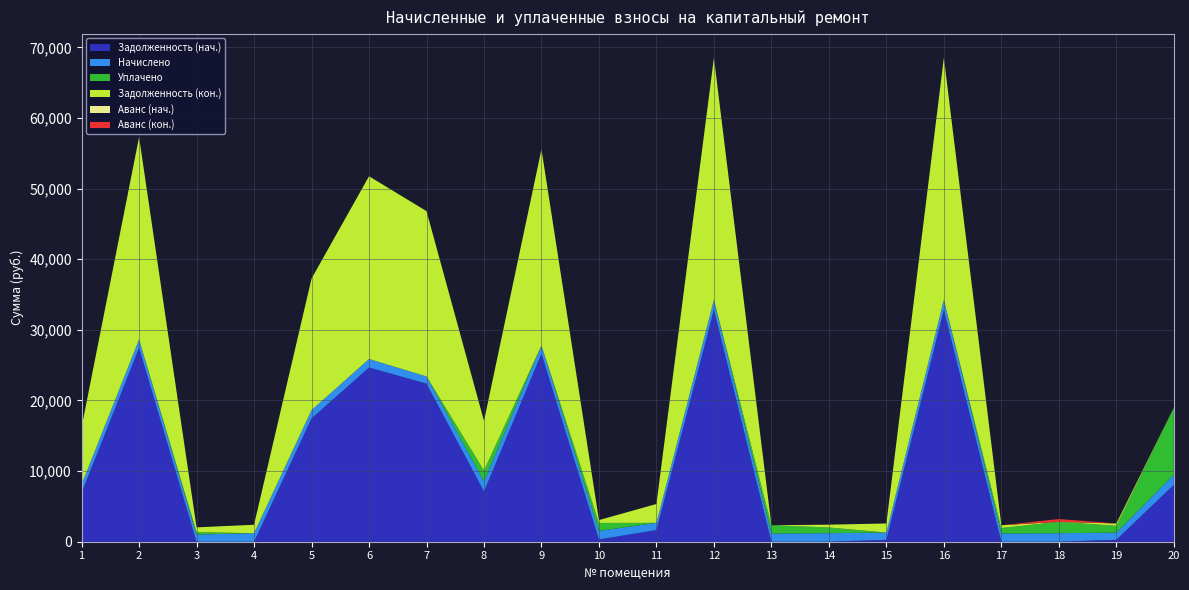

Reading right to left, extract all data points from this chart.

zadolzhennost: 8053.1	275.0	0.0	1.2	32823.1	275.6	0.0	0.0	32823.1	1653.6	326.3	26620.8	7119.2	22387.6	24663.6	17459.5	0.0	0.0	27444.0	6935.5
nachisleno: 1435.2	1017.6	1204.8	1164.0	1435.2	1017.6	1207.2	1164.0	1435.2	1017.6	1204.8	1164.0	1432.8	1017.6	1209.6	1168.8	1200.0	1017.6	1200.0	1164.0
uplacheno: 9489.0	953.9	1606.9	777.5	0.0	0.0	805.6	1164.7	0.0	0.0	1129.5	0.0	1518.6	0.0	0.0	0.0	0.0	339.0	0.0	0.0
zadolzh_end: 0.0	338.7	0.0	387.8	34258.3	1293.2	401.6	0.0	34258.3	2671.2	401.6	27784.8	7033.4	23405.2	25873.2	18628.3	1200.0	678.4	28644.0	8099.5
avans: 0.0	0.0	0.6	0.0	0.0	0.0	0.0	0.0	0.0	0.0	0.0	0.0	0.0	0.0	0.0	0.0	0.0	0.2	0.0	0.0
avans_end: 0.6	0.0	402.7	0.0	0.0	0.0	0.0	0.7	0.0	0.0	0.0	0.0	0.0	0.0	0.0	0.0	0.0	0.0	0.0	0.0